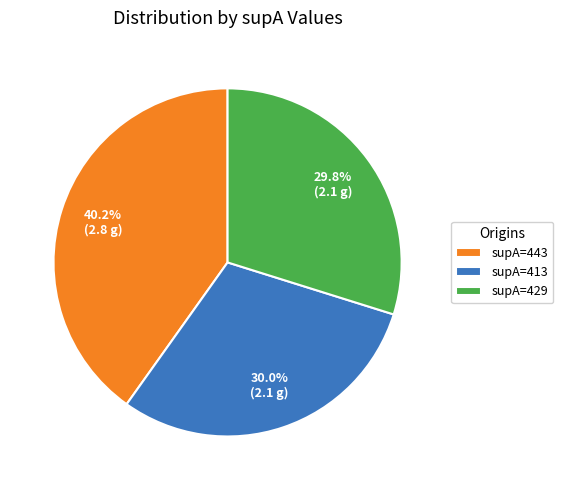

Is there a majority slice in this chart?

No